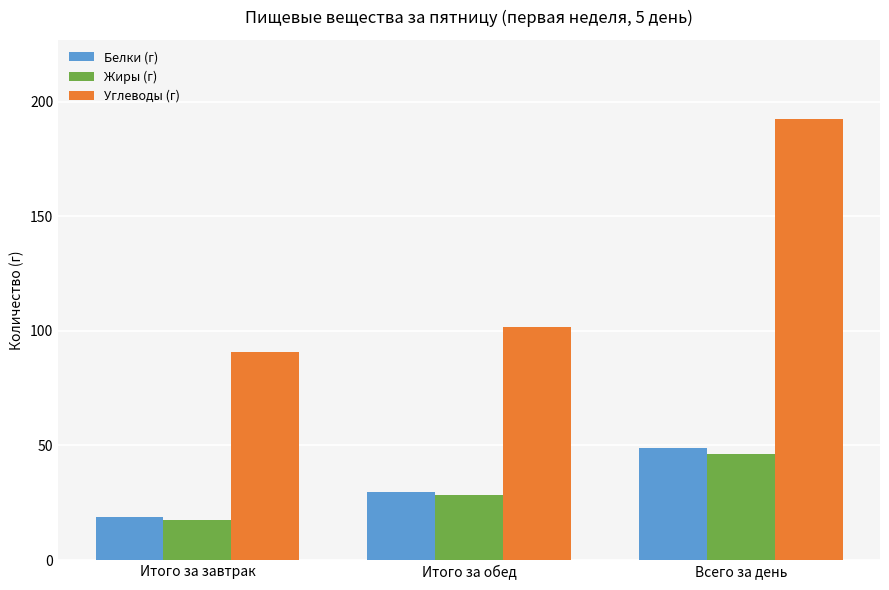

Reading left to right, transcribe all the data shown in this chart.

Белки (г): 18.9	29.8	48.7
Жиры (г): 17.6	28.6	46.2
Углеводы (г): 90.9	101.5	192.4